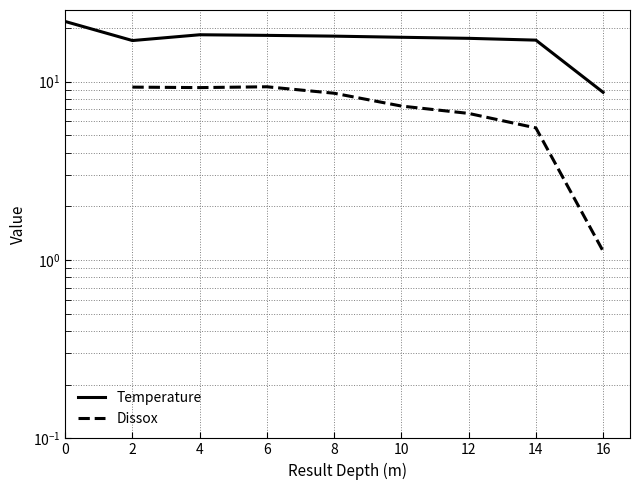

True or false: Temperature has more than 0 interior local peaks.

True